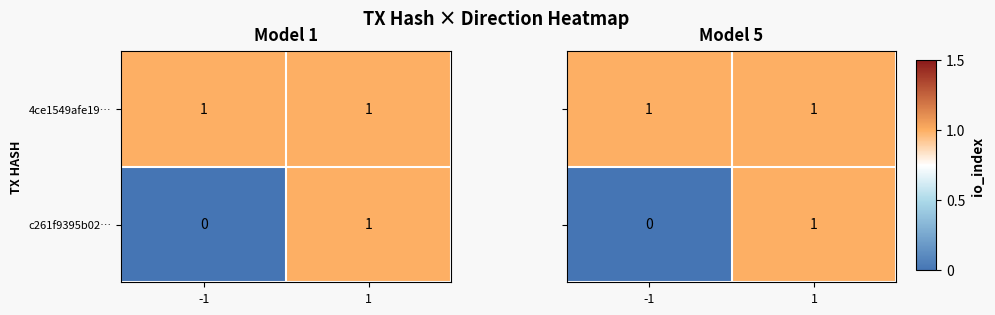

List the labels in order of c261f9395b02… value, smallest first.

-1, 1